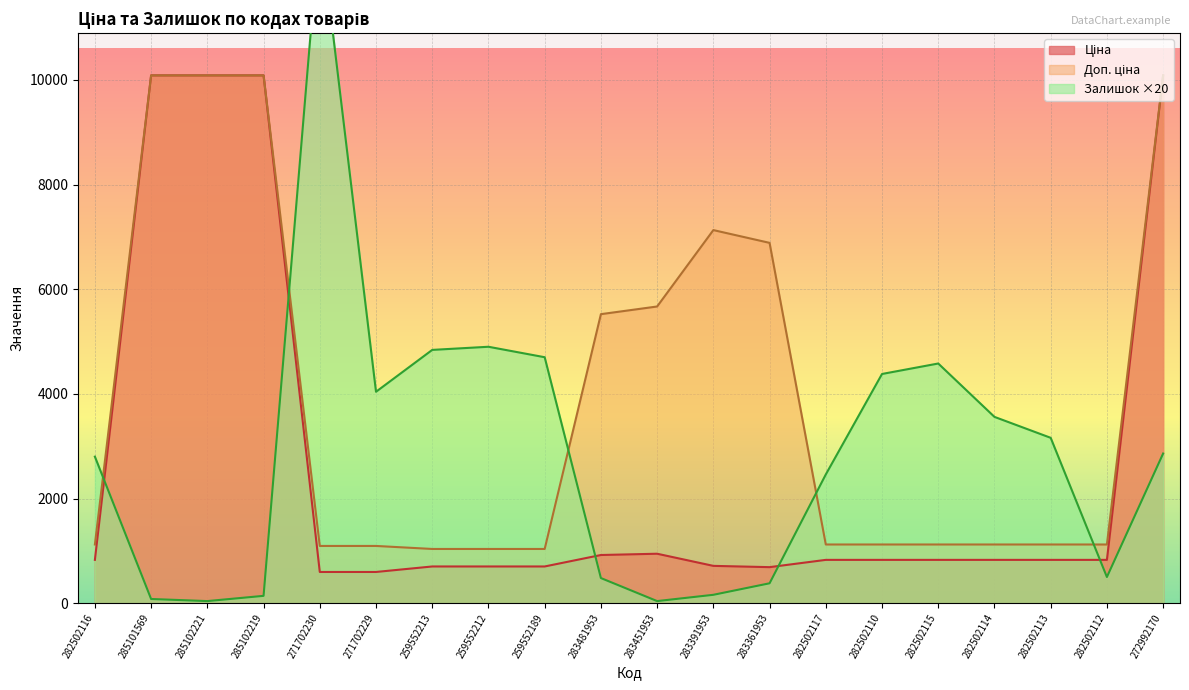

Reading left to right, list all the values displayed in this chart.

Ціна: 827.6	10085.8	10085.8	10085.8	596.5	596.5	701.4	701.4	701.4	920.5	944.9	713.0	688.5	827.6	827.6	827.6	827.6	827.6	827.6	10085.8
Доп. ціна: 1121.5	10085.8	10085.8	10085.8	1093.7	1093.7	1036.0	1036.0	1036.0	5523.0	5669.5	7129.6	6885.5	1121.5	1121.5	1121.5	1121.5	1121.5	1121.5	10085.8
Залишок: 2800.0	80.0	40.0	140.0	12980.0	4040.0	4840.0	4900.0	4700.0	480.0	40.0	160.0	380.0	2460.0	4380.0	4580.0	3560.0	3160.0	500.0	2860.0